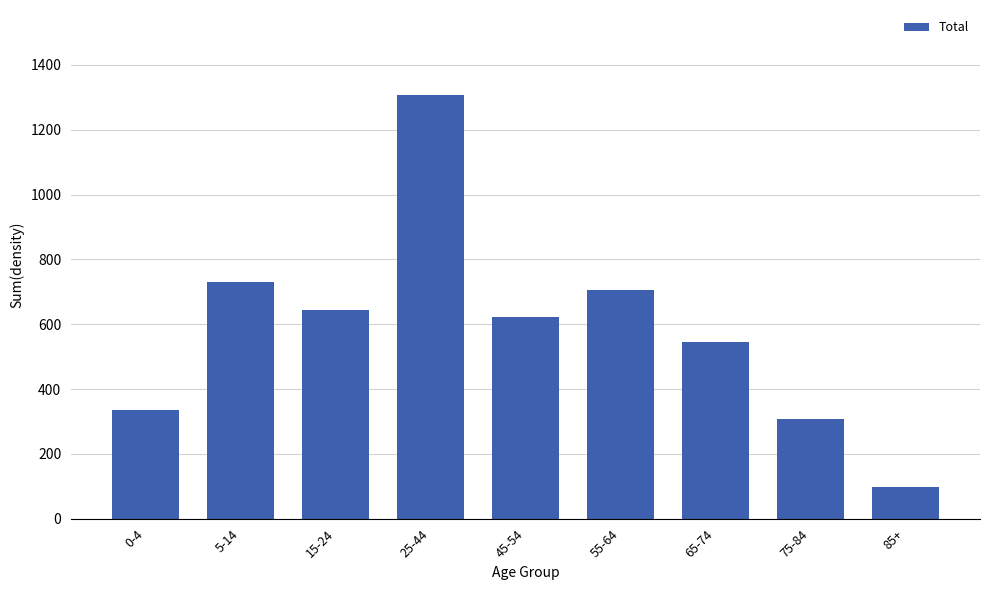

Reading right to left, extract all data points from this chart.

85+=99	75-84=306	65-74=545	55-64=706	45-54=621	25-44=1308	15-24=643	5-14=729	0-4=334